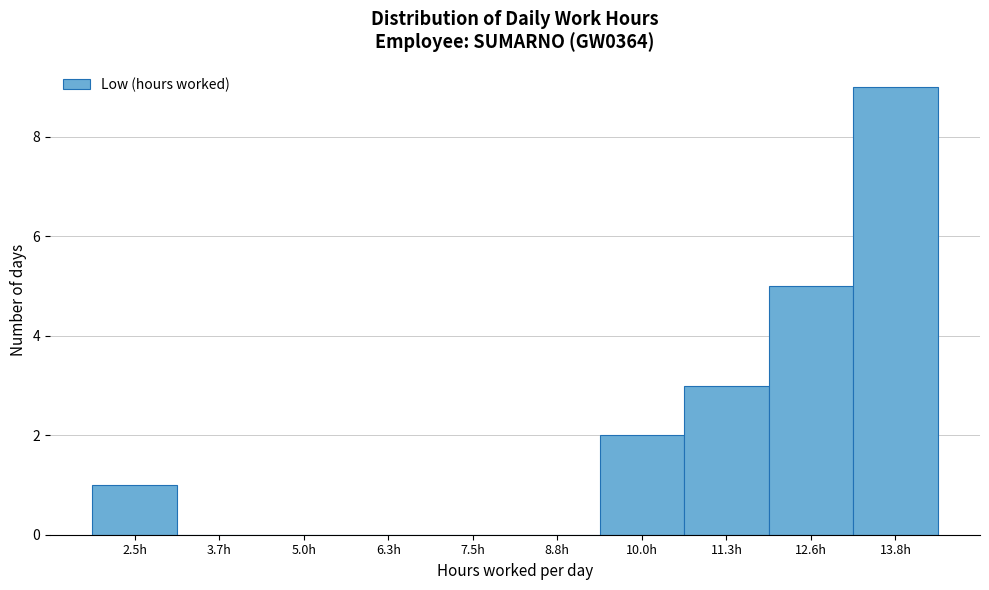

Reading left to right, what are all the values shown in this chart?

2.5h=1	3.7h=0	5.0h=0	6.3h=0	7.5h=0	8.8h=0	10.0h=2	11.3h=3	12.6h=5	13.8h=9